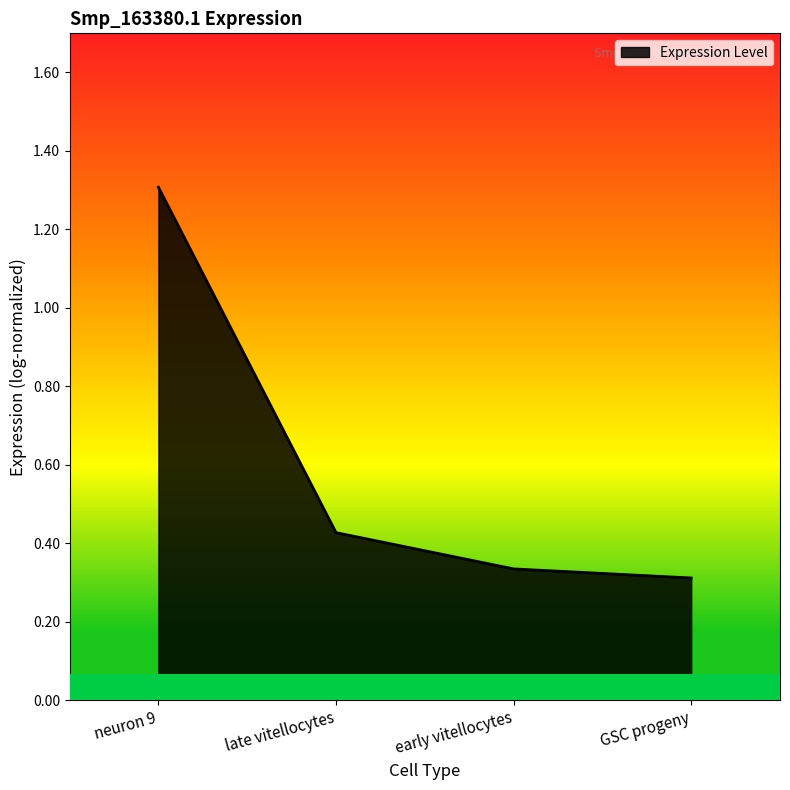

What is the sum of all values?

2.4